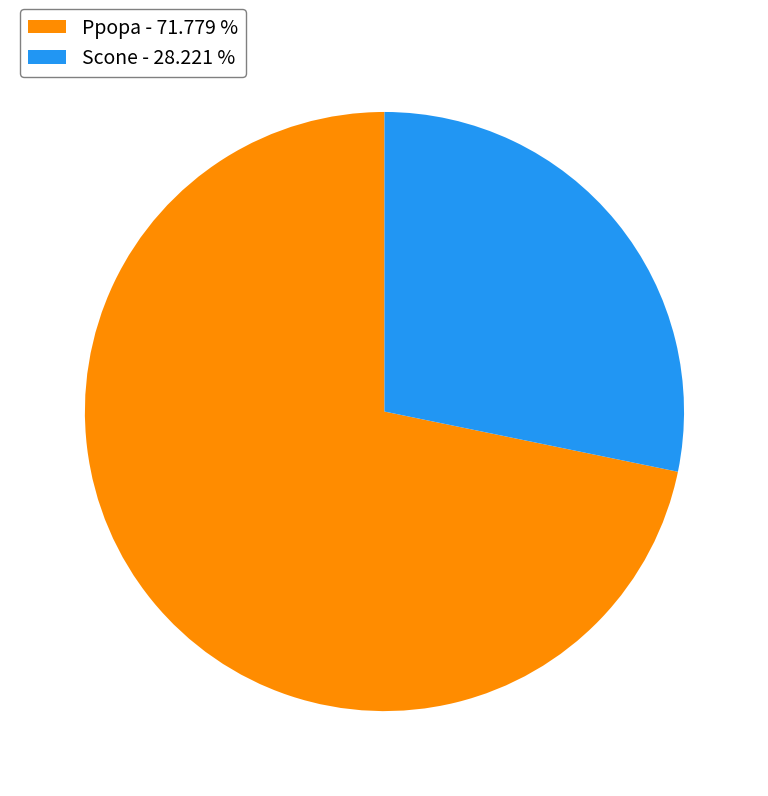

Rank the categories by value from lowest to highest.

Scone, Ppopa